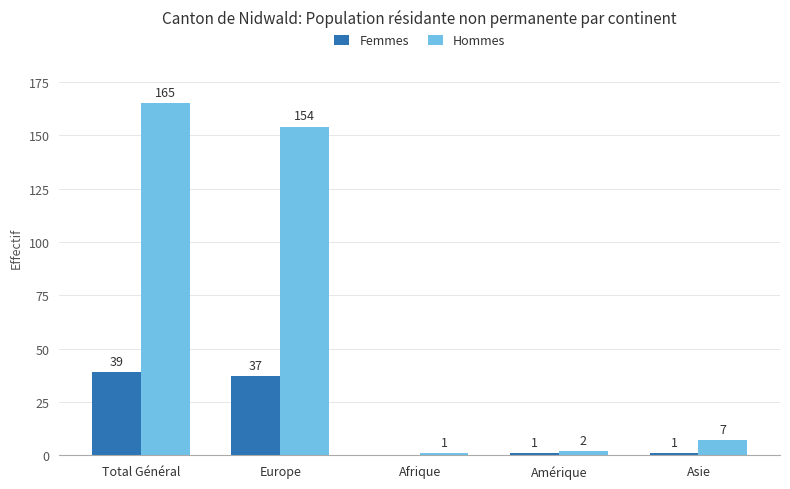

Is it true that Femmes equals 37 at Europe?

True